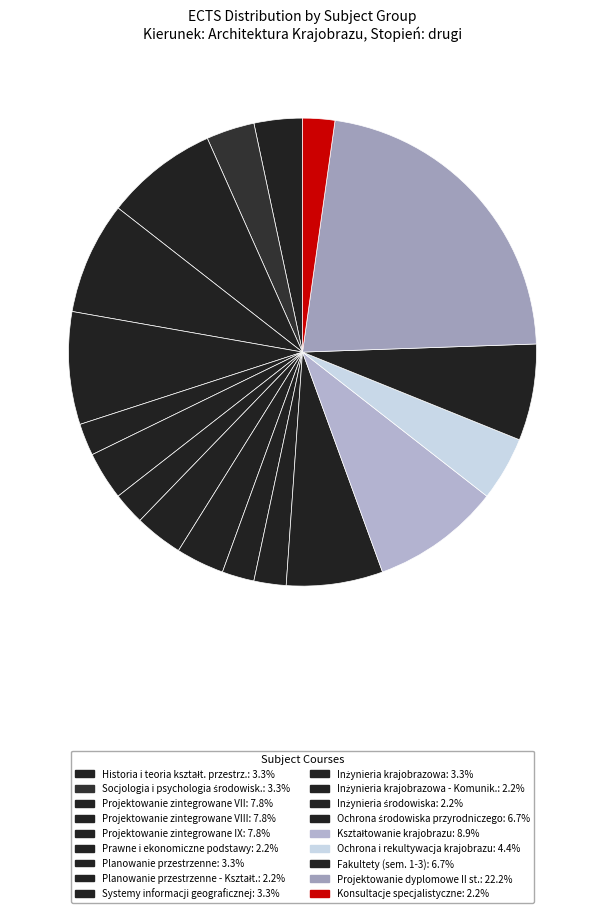

How many segments does this pie chart have?

18